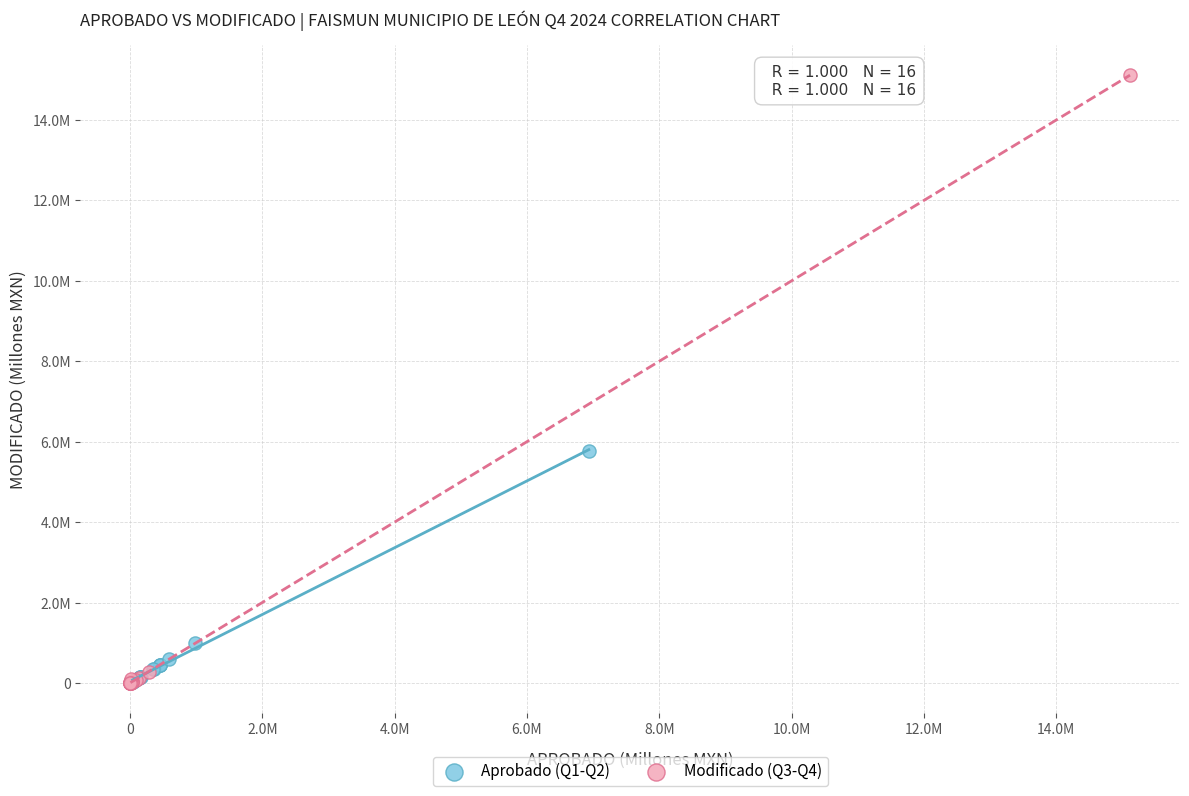

Which series contains the highest Y value?

Modificado (Q3-Q4)